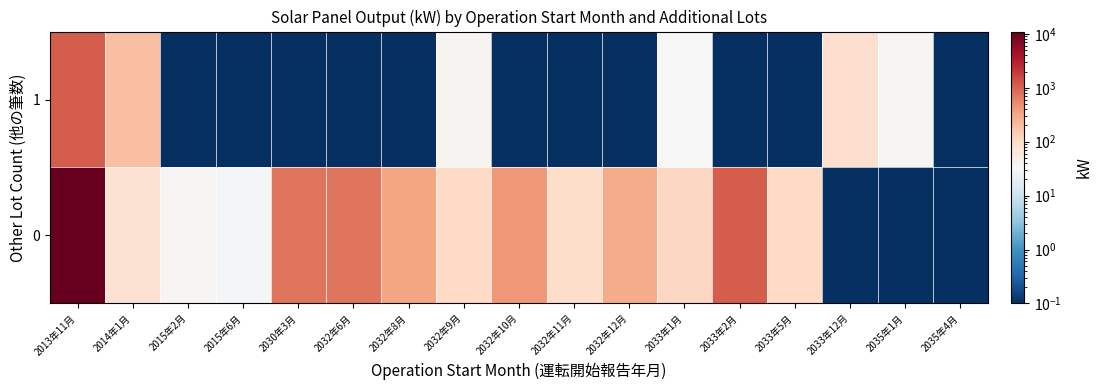

At 2032年12月, list the series in order from largest to smallest.

0, 1